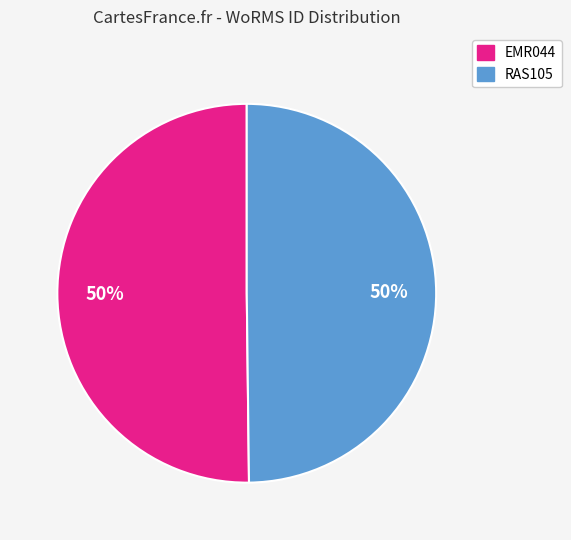

Do RAS105 and EMR044 together represent more than half of the pie?

Yes